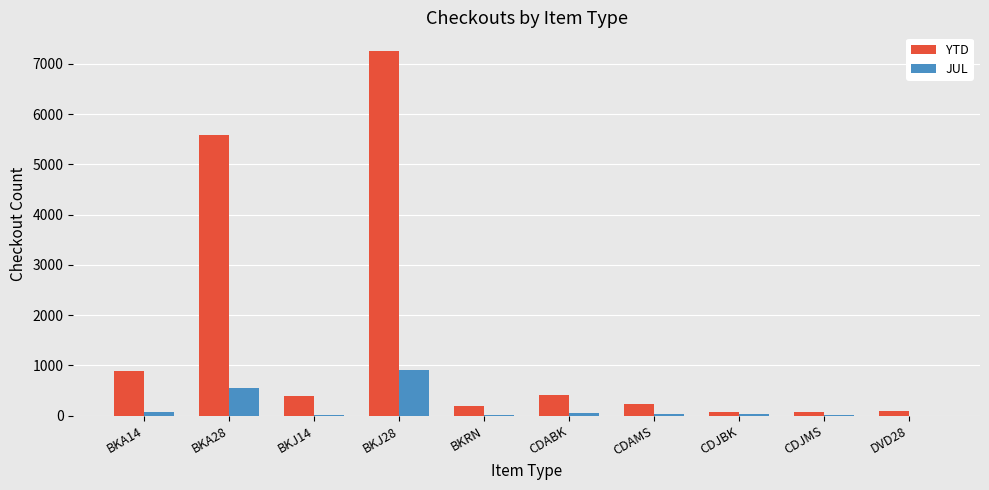

At which category is the sum across all series the highest?

BKJ28